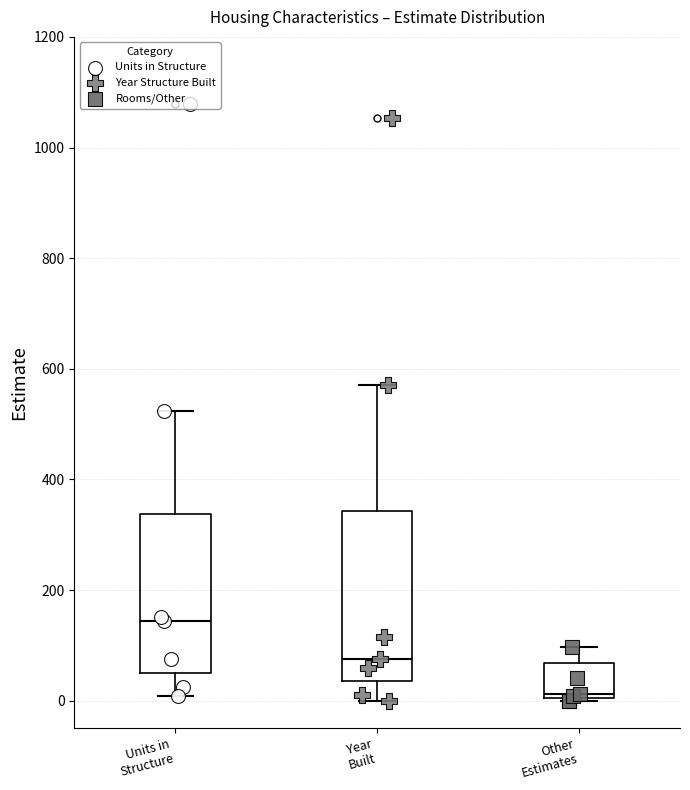

Comparing the boxes themselves (not the whiskers), which one is the tallest?

Year Built